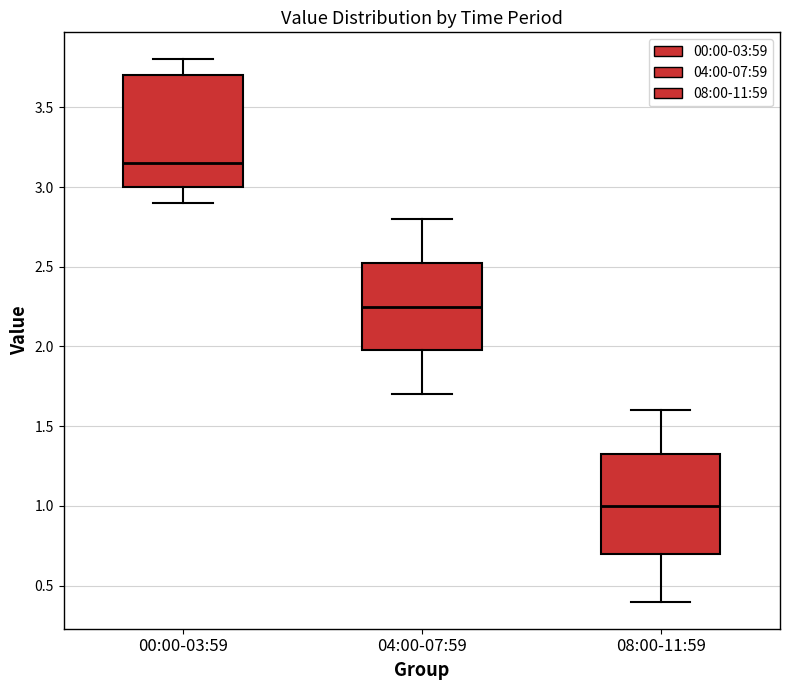

Reading left to right, transcribe this box plot: for each box, give where its median line is, the range the box spans, and where its two whiskers end, as read against the y-axis. The values are not printed on the chart, so give them approximately, as read against the axis.

00:00-03:59: median 3.15, box 3.00 to 3.70, whiskers 2.90 to 3.80
04:00-07:59: median 2.25, box 2.00 to 2.55, whiskers 1.70 to 2.80
08:00-11:59: median 1.00, box 0.70 to 1.35, whiskers 0.40 to 1.60